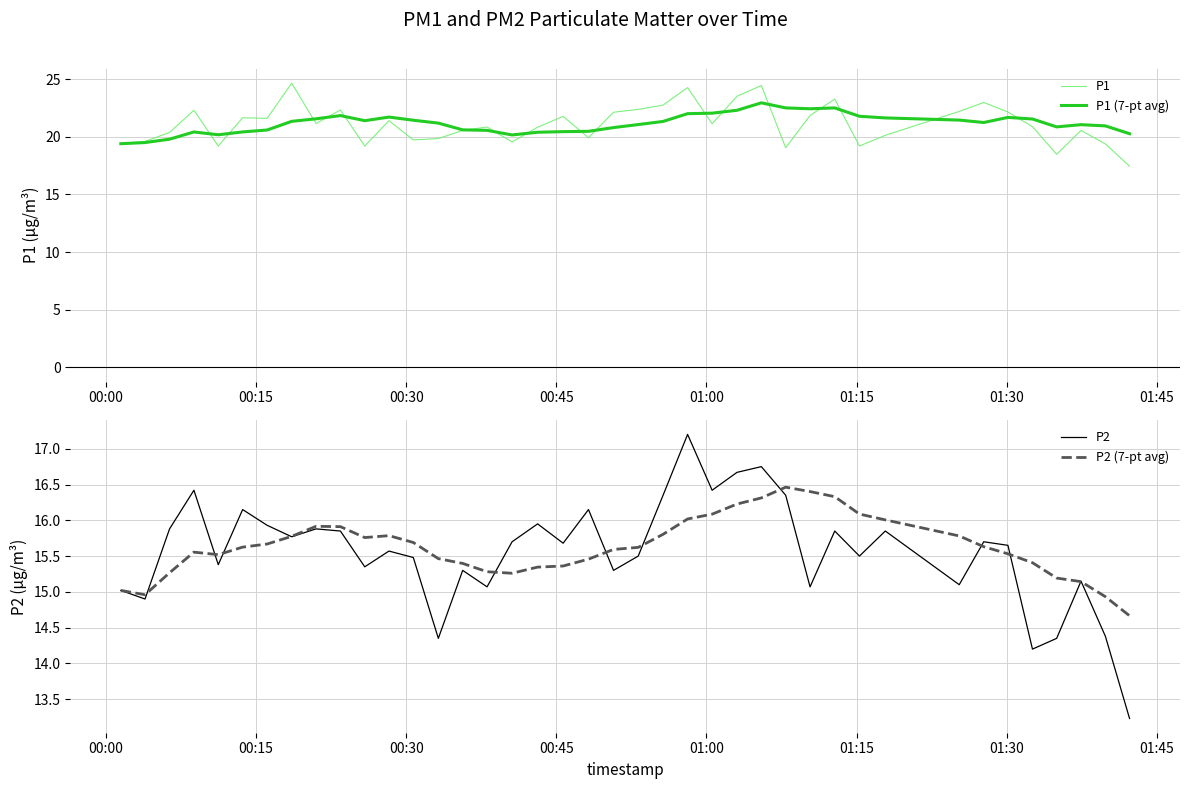

Reading left to right, transcribe all the data shown in this chart.

P1: 19.4	19.6	20.4	22.3	19.2	21.6	21.6	24.6	21.1	22.3	19.2	21.4	19.7	19.9	20.6	20.9	19.6	20.8	21.8	19.9	22.1	22.4	22.8	24.3	21.1	23.5	24.4	19.1	21.9	23.3	19.2	20.1	22.2	23.0	22.1	20.9	18.5	20.6	19.4	17.4
P1 (7-pt avg): 19.4	19.5	19.8	20.4	20.2	20.4	20.6	21.3	21.6	21.8	21.4	21.7	21.4	21.2	20.6	20.6	20.2	20.4	20.4	20.5	20.8	21.1	21.3	22.0	22.1	22.3	22.9	22.5	22.4	22.5	21.8	21.6	21.4	21.2	21.7	21.5	20.9	21.1	20.9	20.3
P2: 15.0	14.9	15.9	16.4	15.4	16.1	15.9	15.8	15.9	15.8	15.3	15.6	15.5	14.3	15.3	15.1	15.7	15.9	15.7	16.1	15.3	15.5	16.4	17.2	16.4	16.7	16.8	16.4	15.1	15.8	15.5	15.8	15.1	15.7	15.7	14.2	14.3	15.2	14.4	13.2
P2 (7-pt avg): 15.0	15.0	15.3	15.6	15.5	15.6	15.7	15.8	15.9	15.9	15.8	15.8	15.7	15.5	15.4	15.3	15.3	15.3	15.4	15.5	15.6	15.6	15.8	16.0	16.1	16.2	16.3	16.5	16.4	16.3	16.1	16.0	15.8	15.6	15.5	15.4	15.2	15.1	14.9	14.7